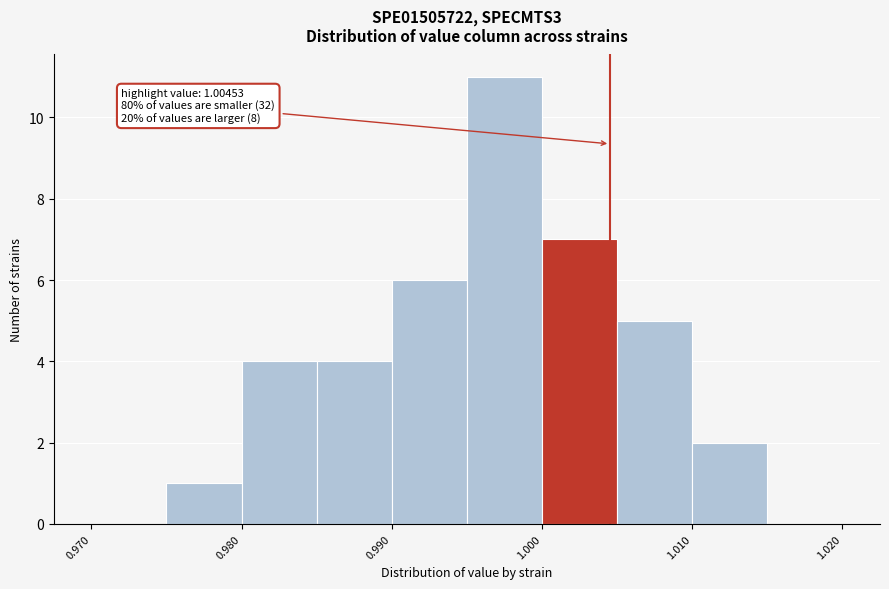

Which range on the x-axis has the tallest bar?

0.995 to 1.000